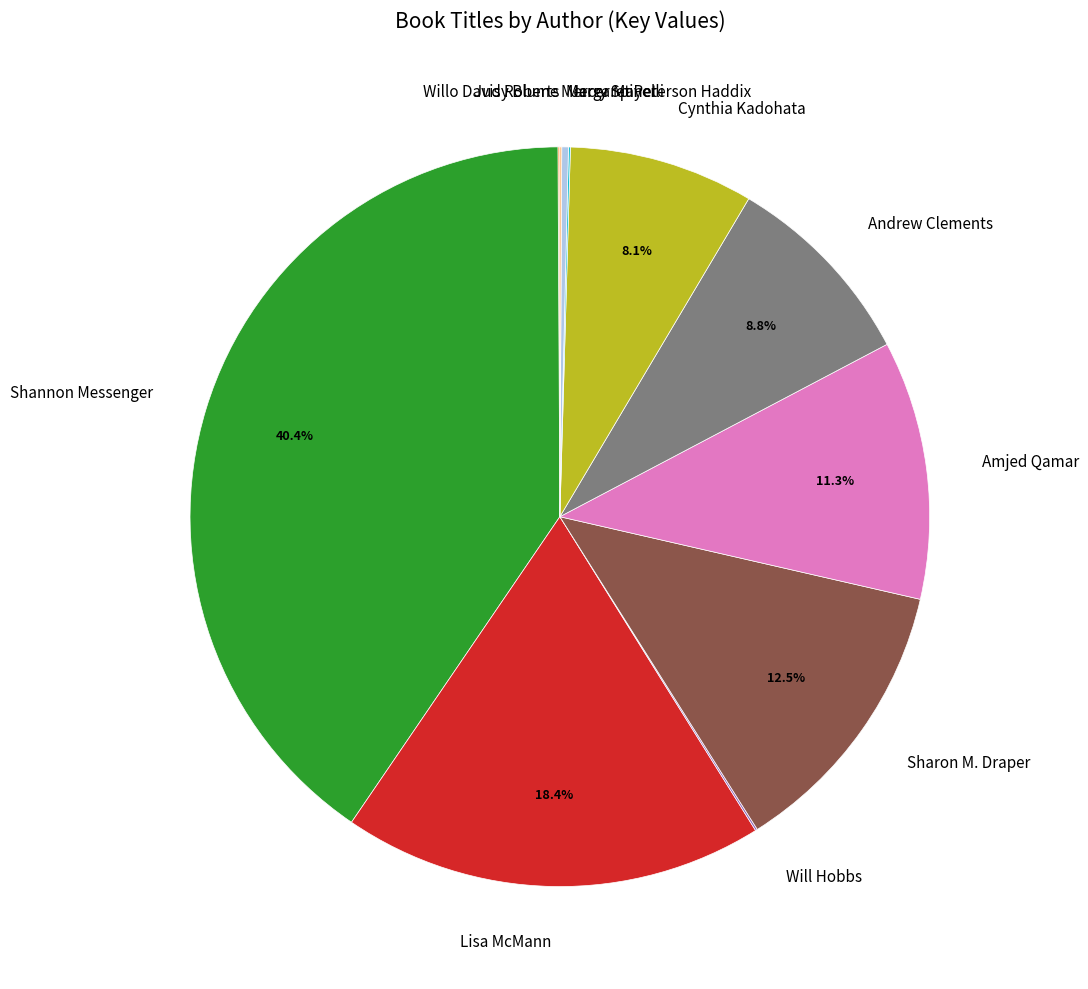

How much of the chart is everything except Amjed Qamar?

88.7%